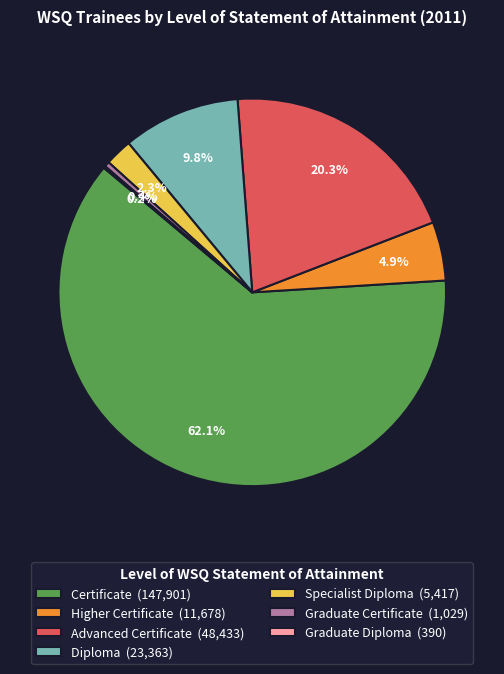

What percentage is NOT represented by Specialist Diploma (5,417)?

97.7%